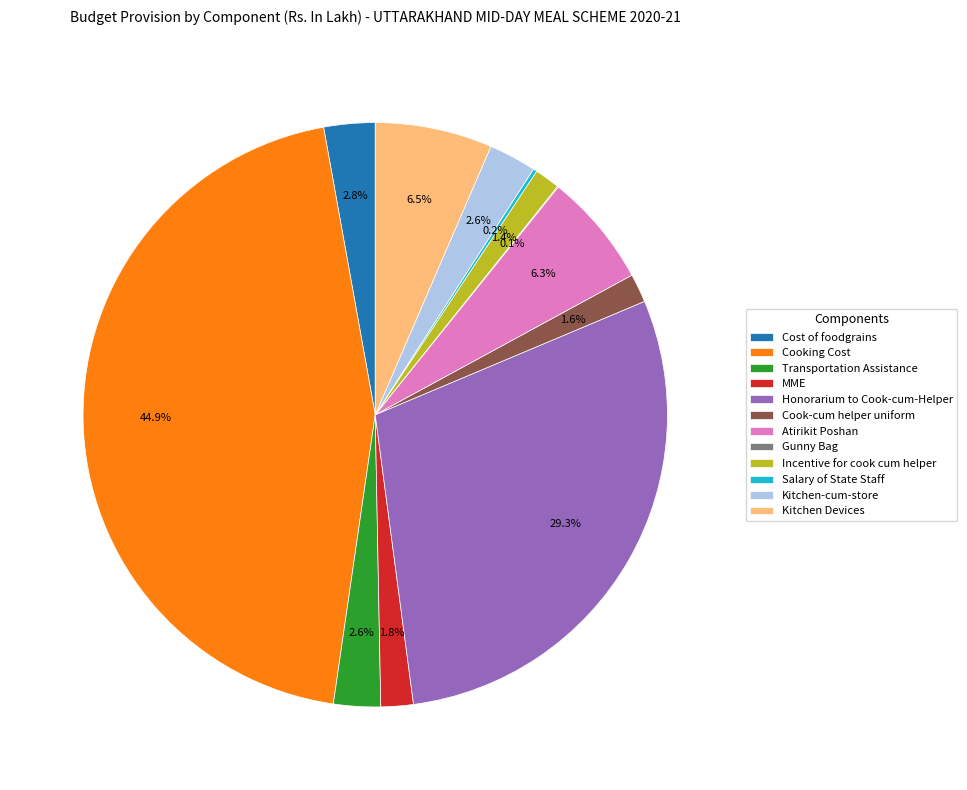

Which slice is the largest?

Cooking Cost